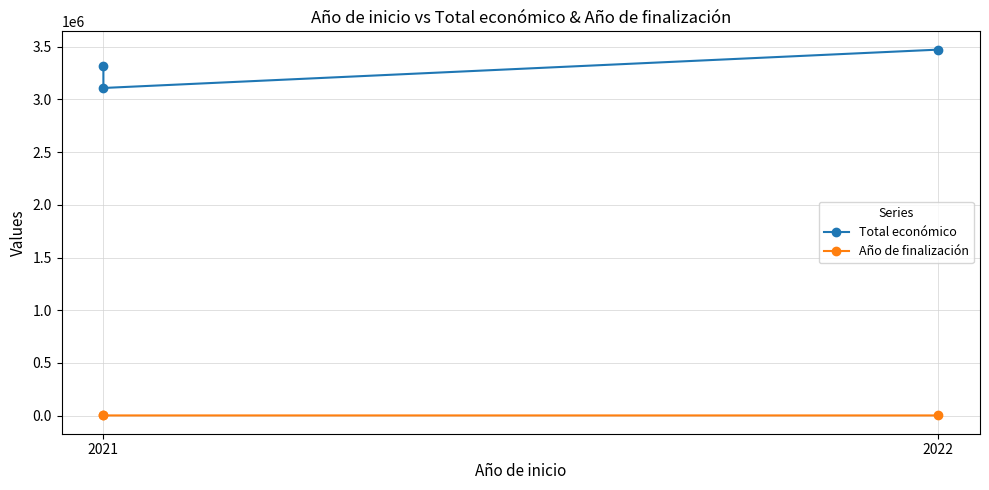

What is the difference between the maximum and second lowest values in the Total económico series?

156264